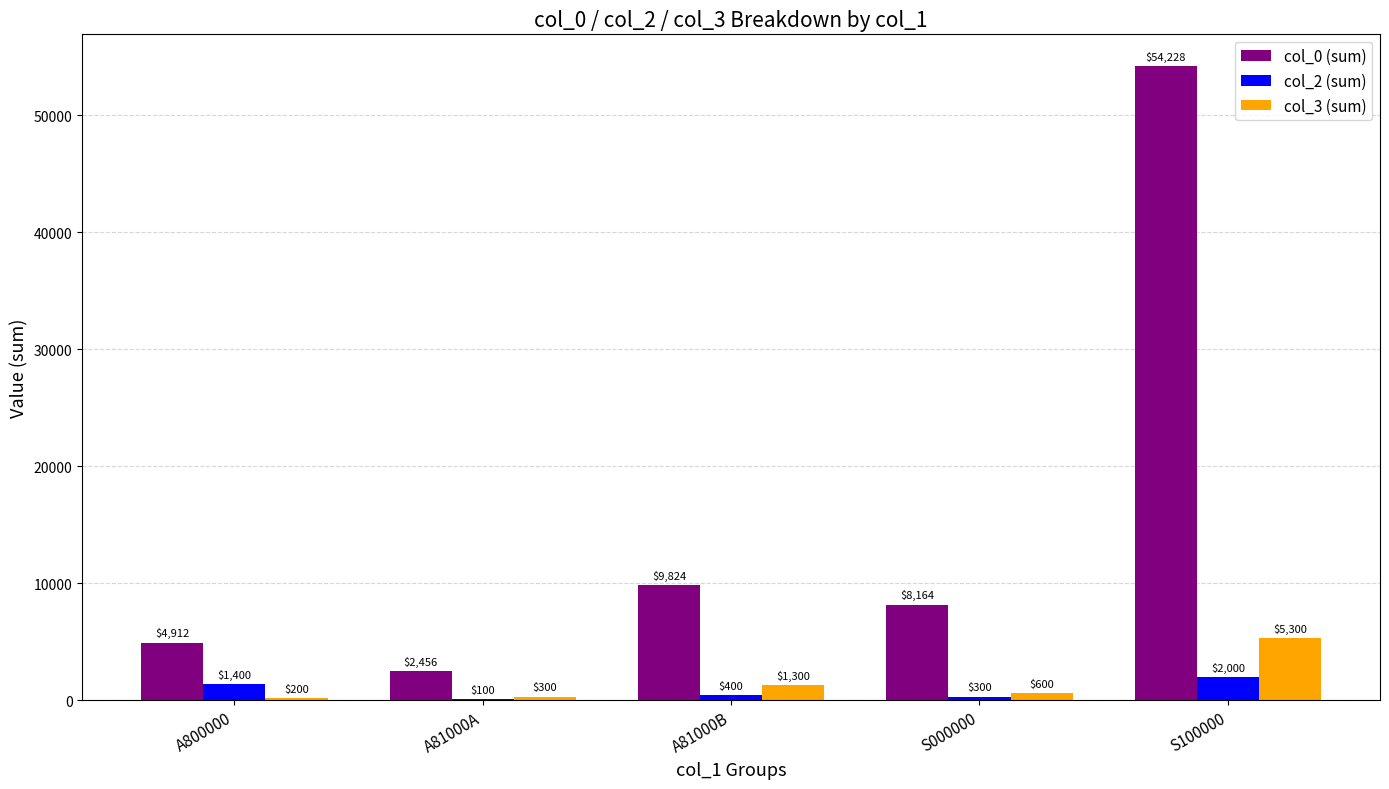

At which category is the sum across all series the highest?

S100000